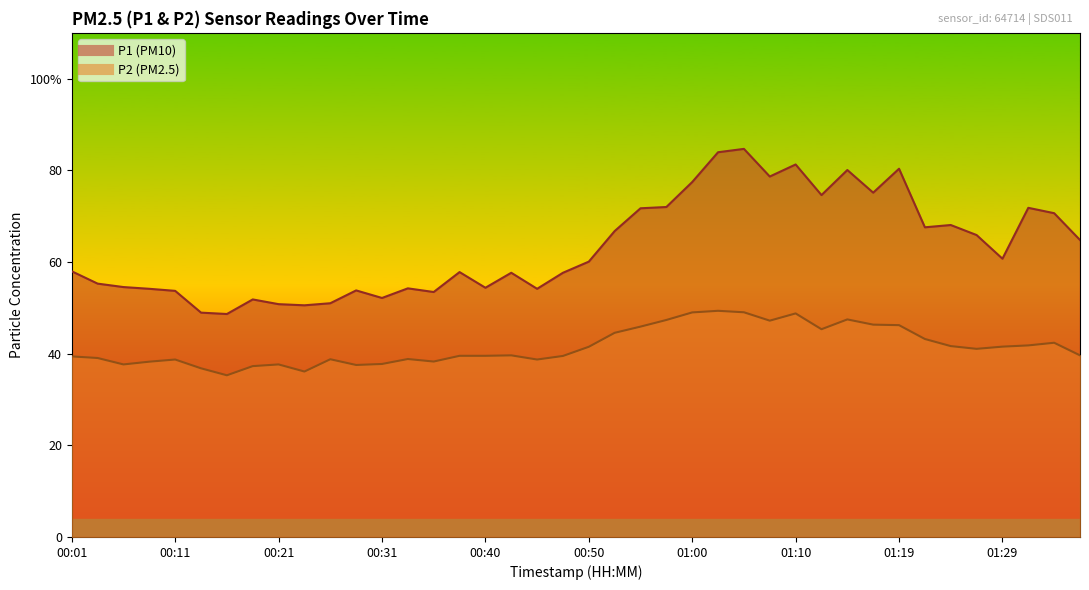

Does the chart display data point markers on the line(s)?

No